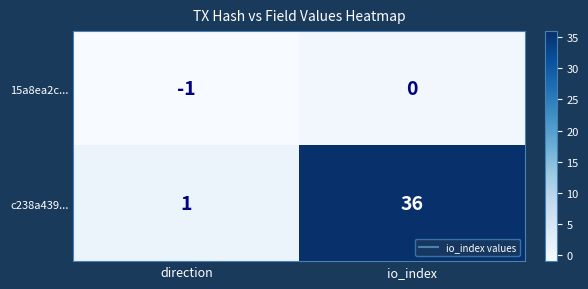

True or false: 15a8ea2c... has a value of -2 at direction.

False